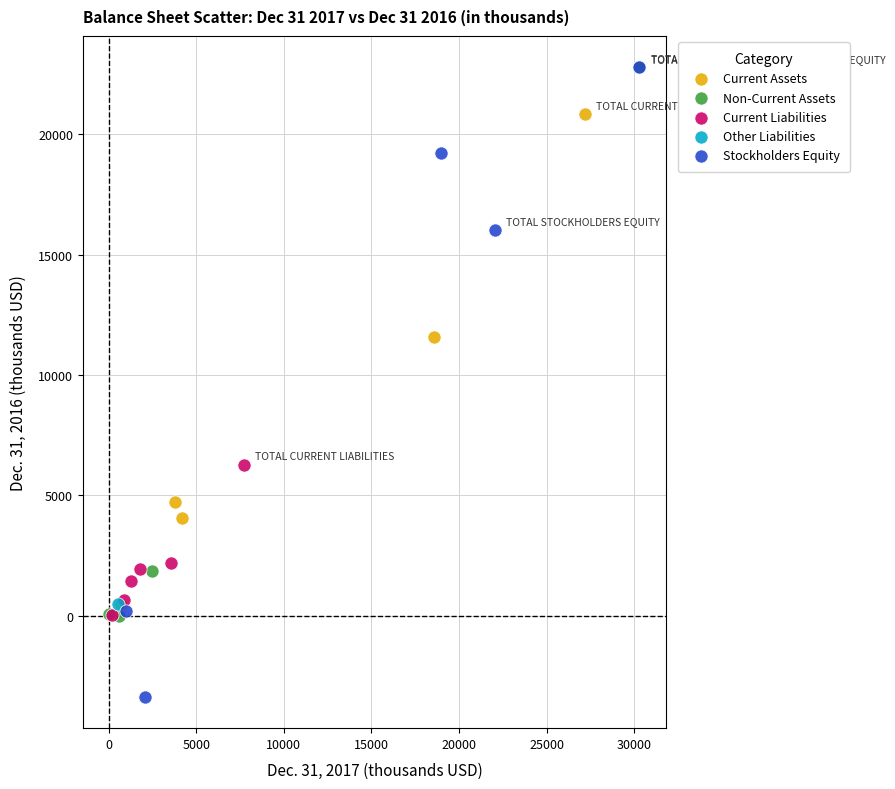

What are all the series names shown in the legend?

Current Assets, Non-Current Assets, Current Liabilities, Other Liabilities, Stockholders Equity